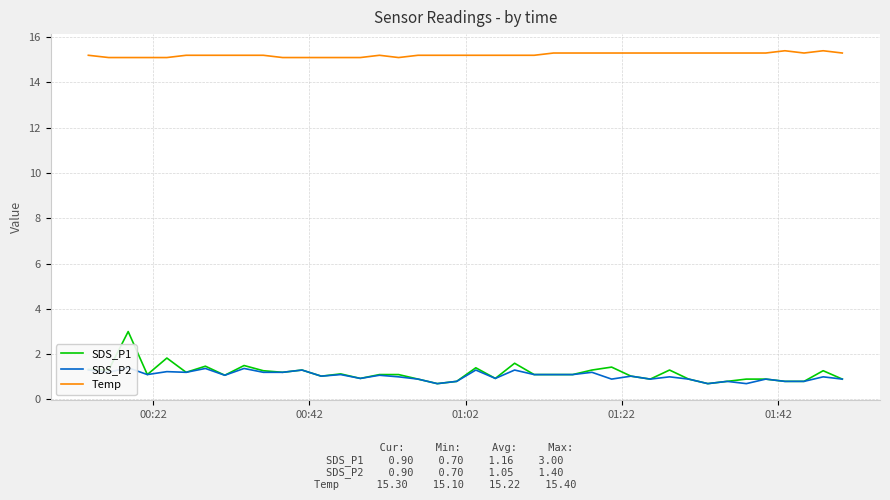

True or false: Temp has more than 1 interior local peaks.

True